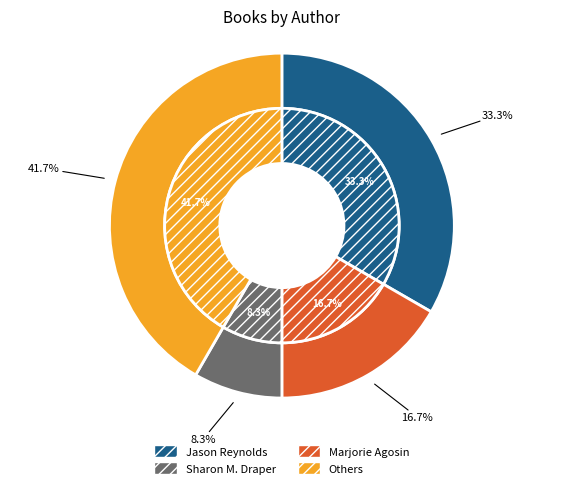

Is there any slice that represents more than half of the pie?

No